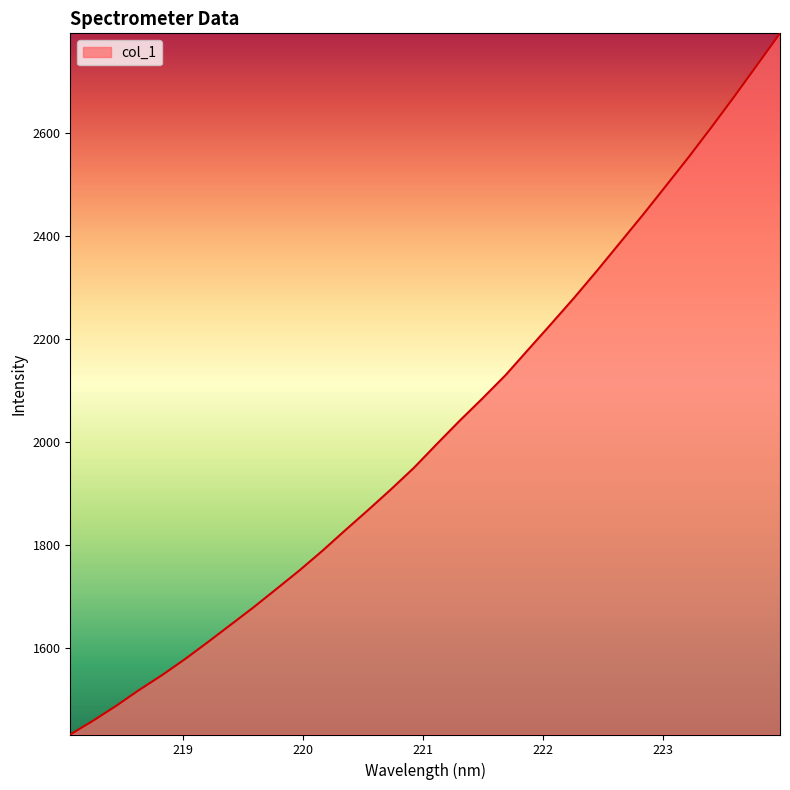

What is the difference between the maximum and second lowest values?

1335.0